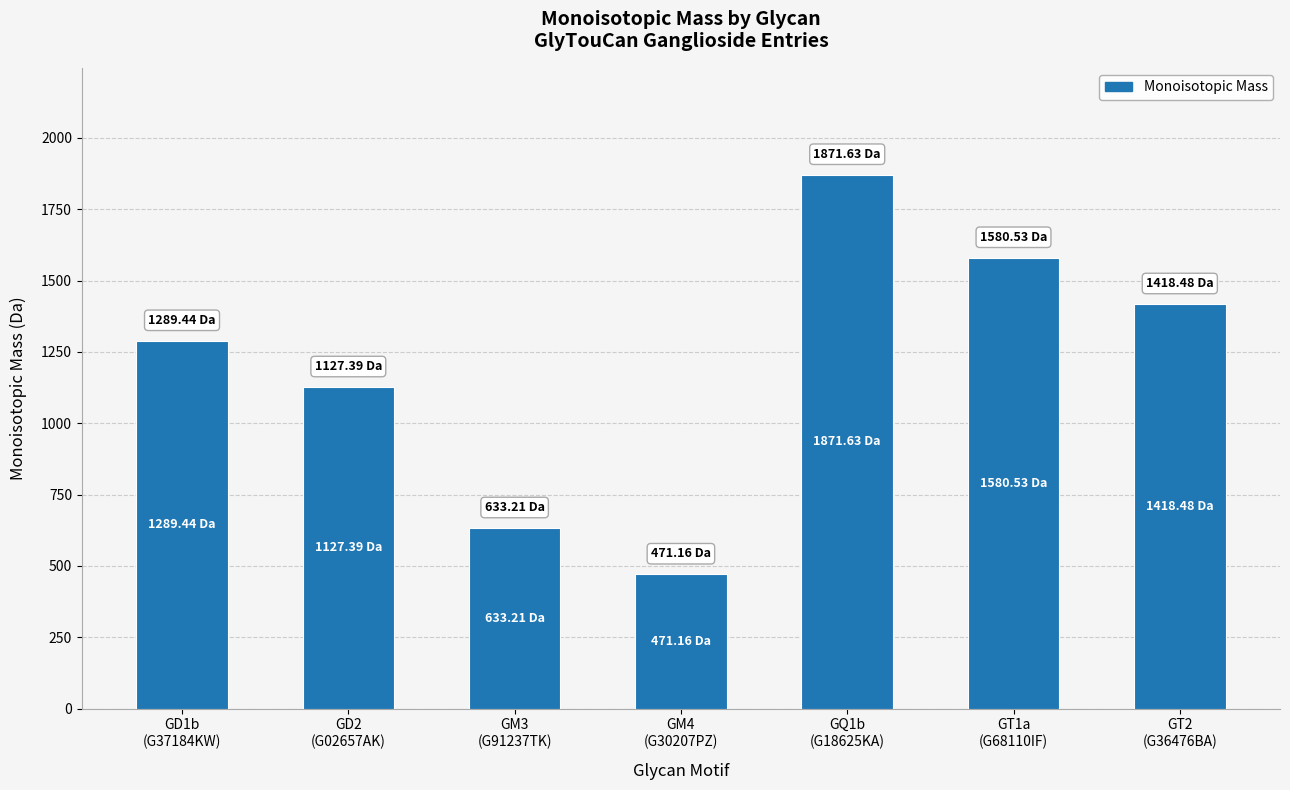

What is the average value?

1198.8